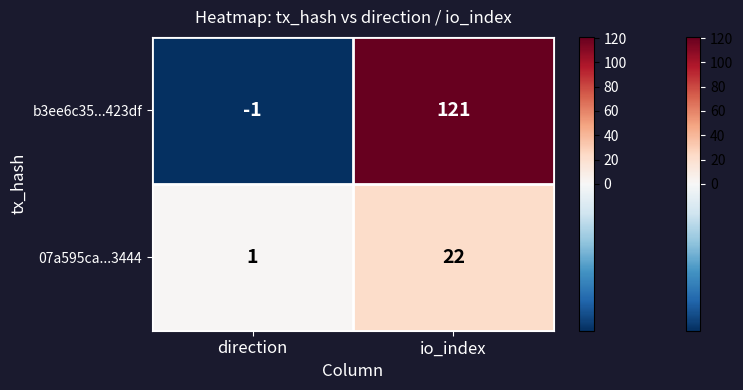

Which label corresponds to the largest value in the chart?

io_index